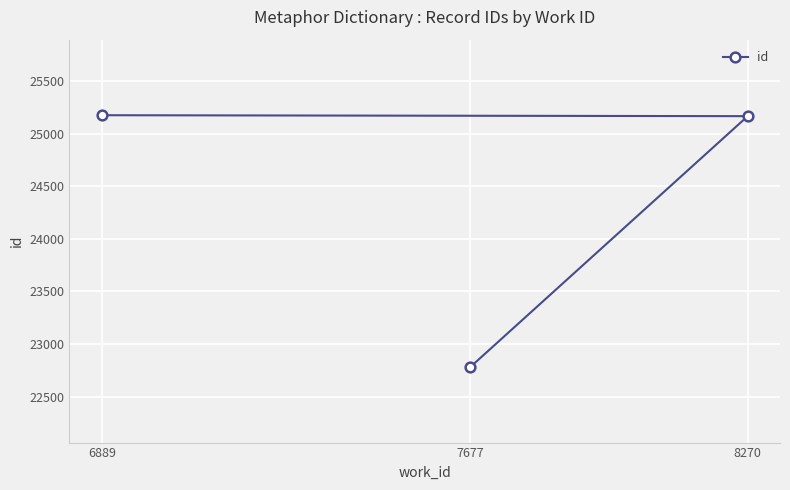

Which has a higher value, 7677 or 8270?

8270